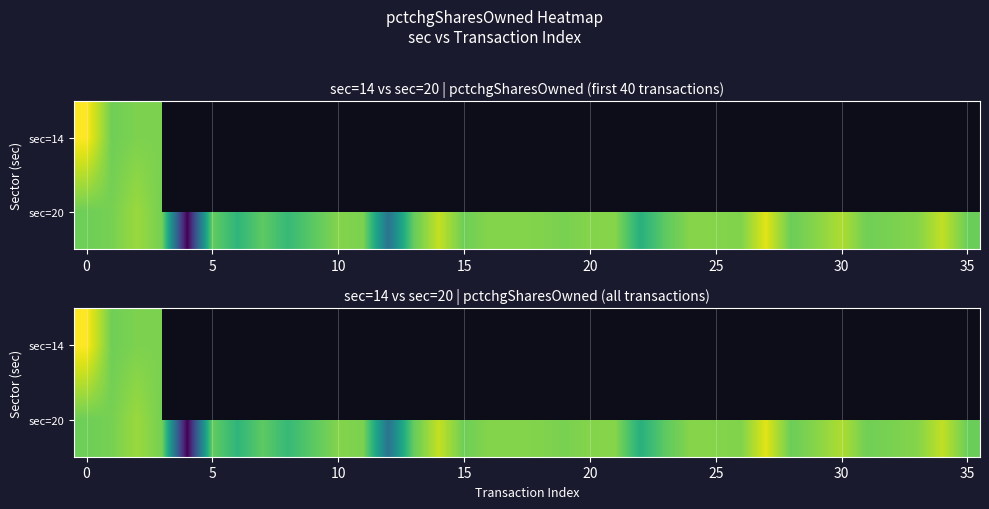

Which series has the largest total across all categories?

sec=20